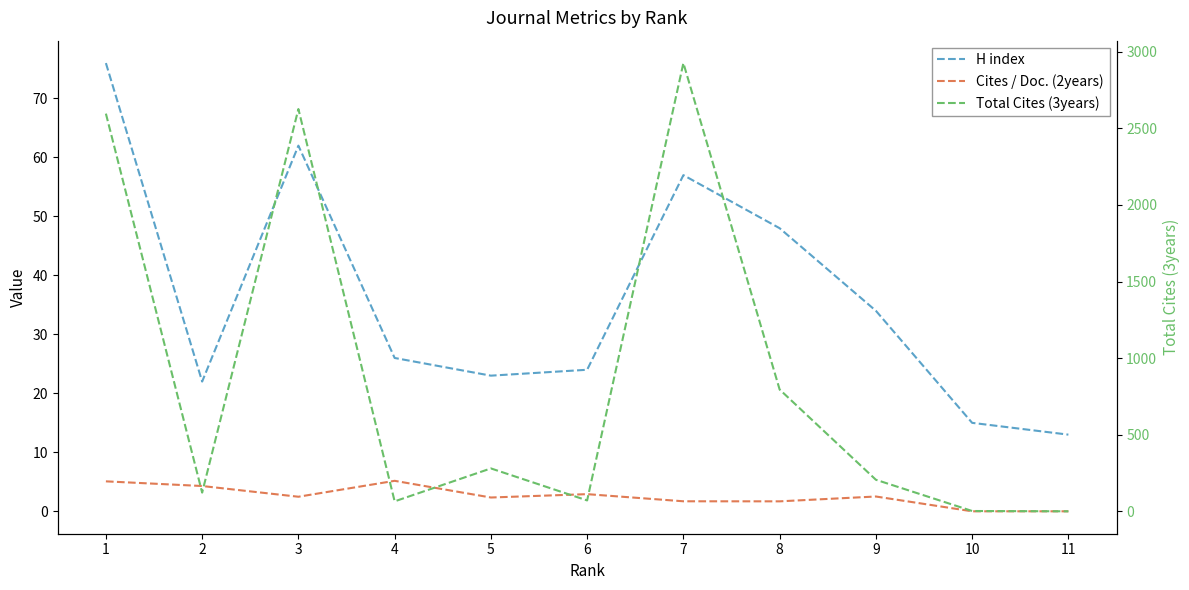

What is the sum of all Total Cites (3years) values?

9689.0